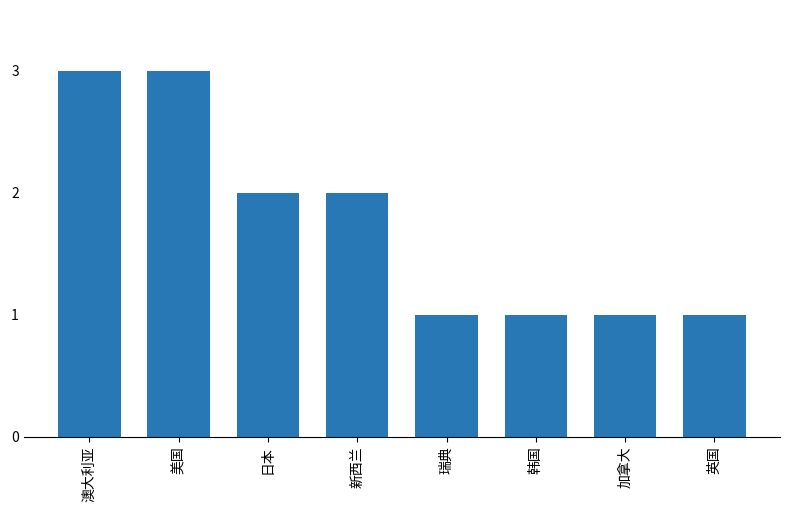

How many values are below 2?

4